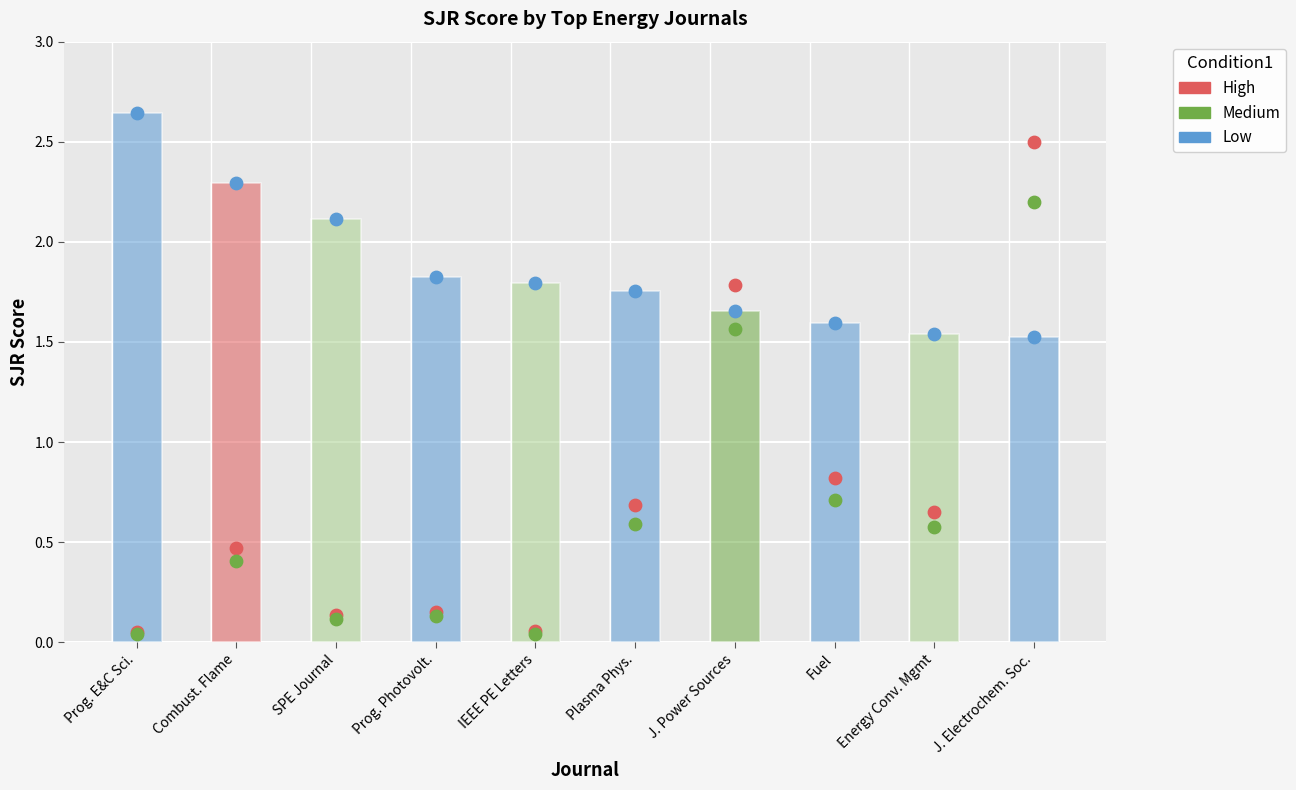

At which category is the sum across all series the highest?

J. Electrochem. Soc.